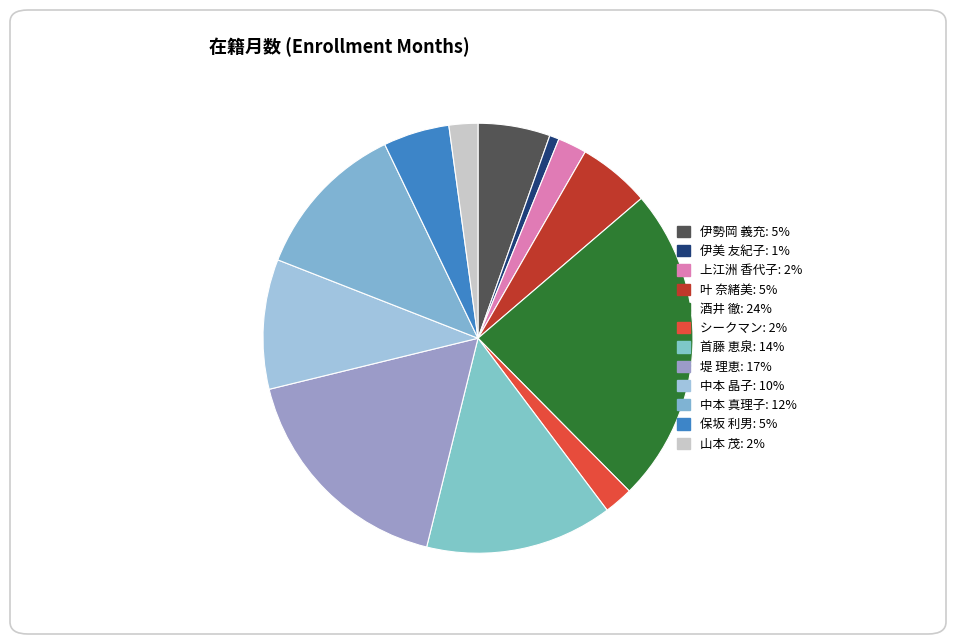

What is the total percentage of 中本 晶子 and 伊勢岡 義充?

15.2%